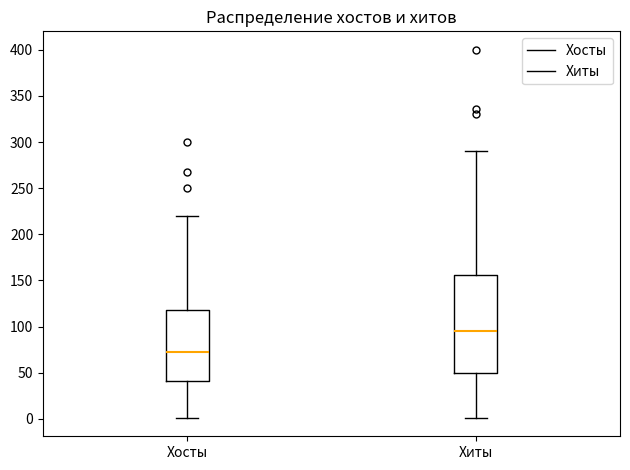

Reading left to right, read every box against the y-axis: the position of its median line, the range the box covers, and the ends of its whiskers. The values are not printed on the chart, so give them approximately, as read against the axis.

Хосты: median 70, box 40 to 120, whiskers 0 to 220
Хиты: median 95, box 50 to 155, whiskers 0 to 290